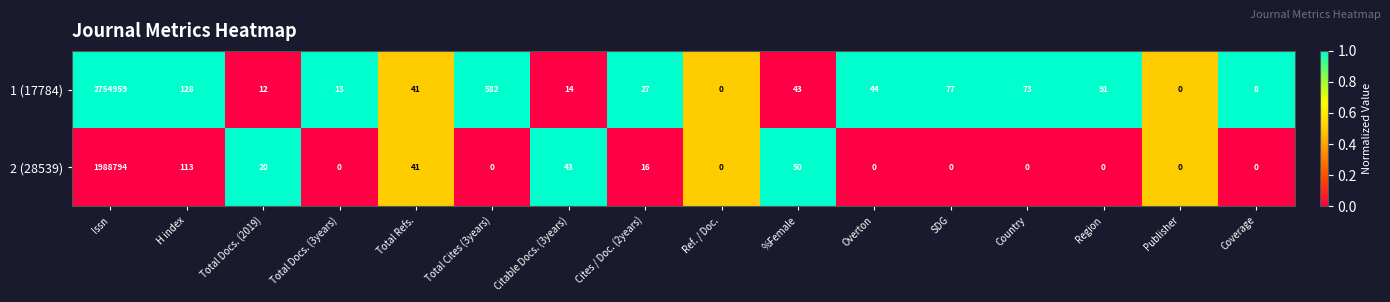

At which label does 2 (28539) reach its peak?

Issn